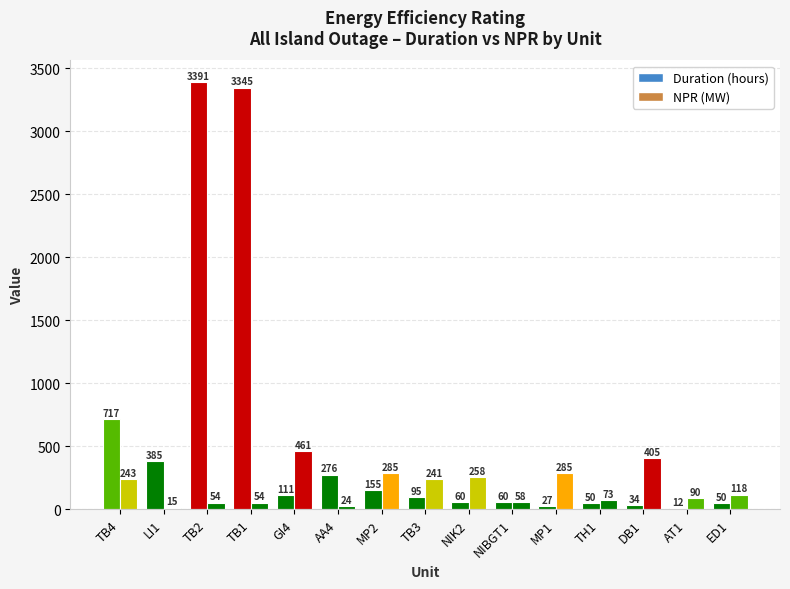

How many bars are there in each group?

2